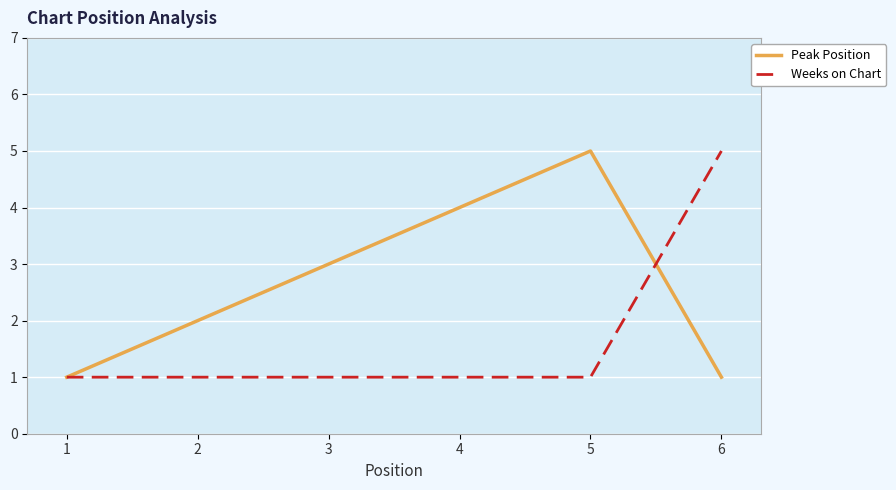

What is the difference between the highest and lowest values at 3?

2